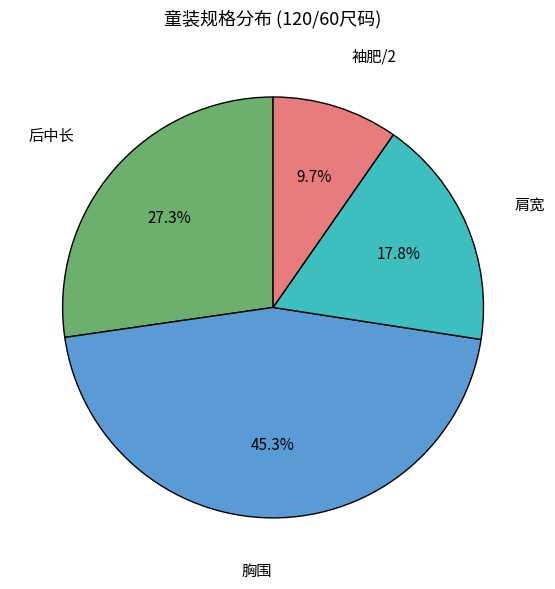

Is there a majority slice in this chart?

No